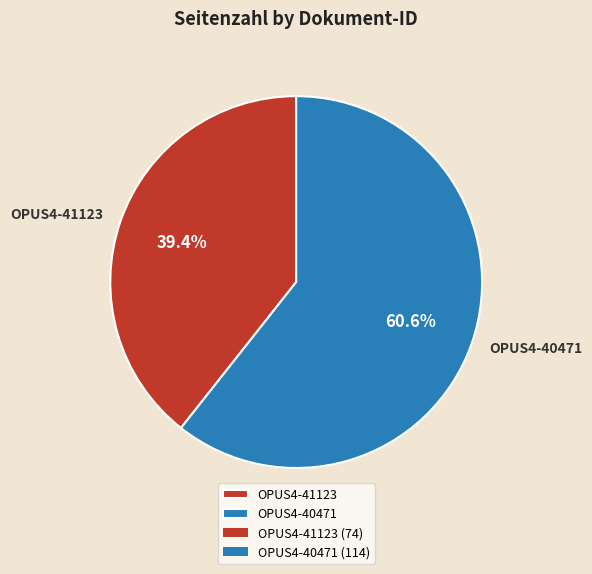

Which category has the smallest portion of the pie?

OPUS4-41123